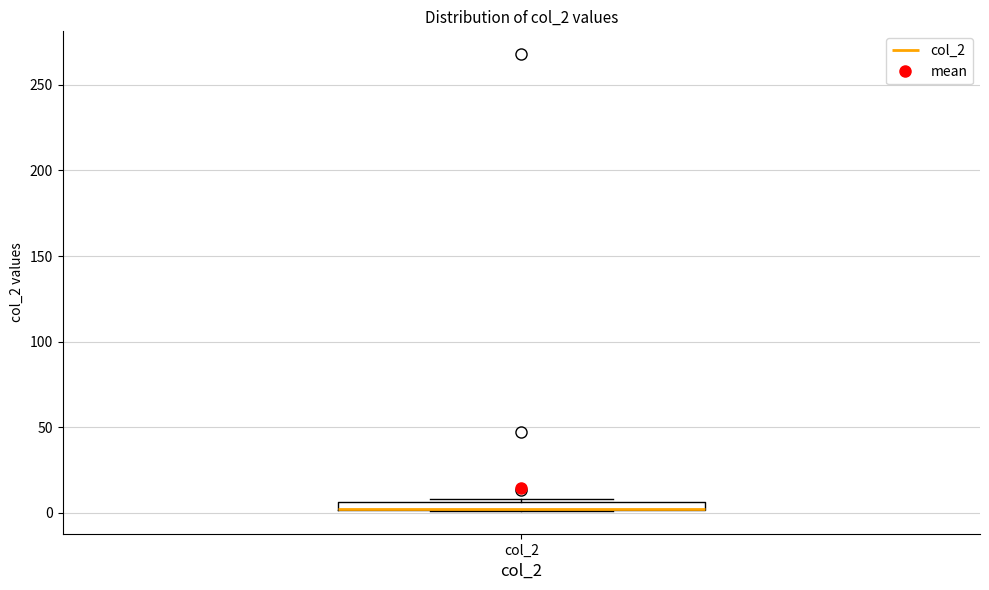

Where is the upper edge of the box for col_2 on the y-axis? The values are not printed on the chart, so give them approximately, as read against the axis.

5